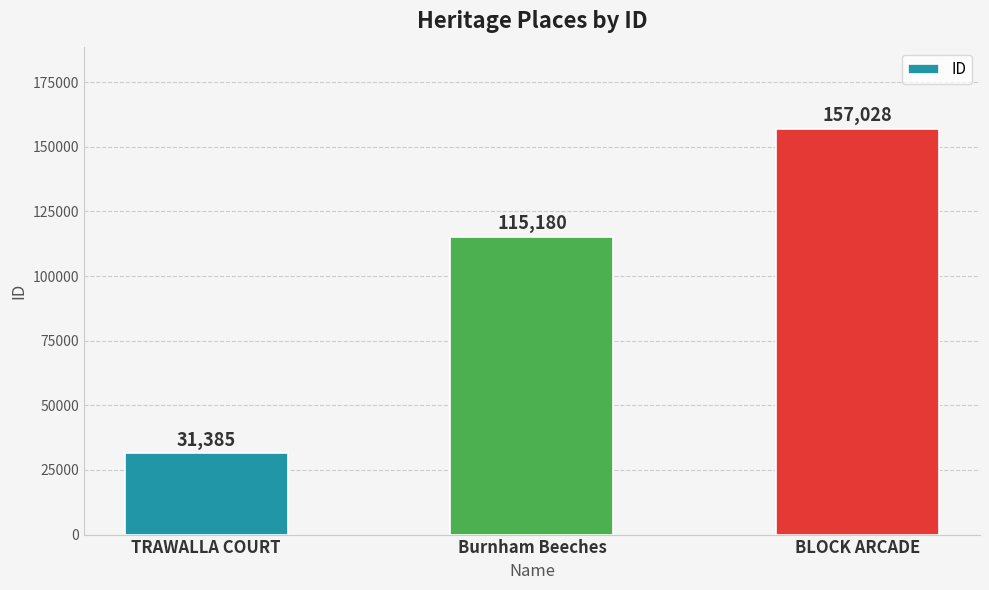

How many bars are there in total?

3